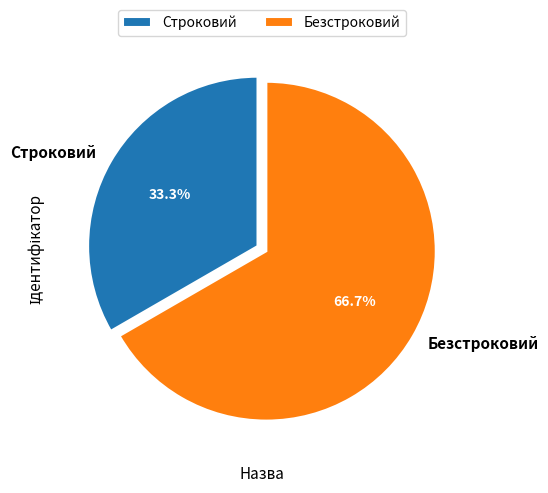

How many segments does this pie chart have?

2